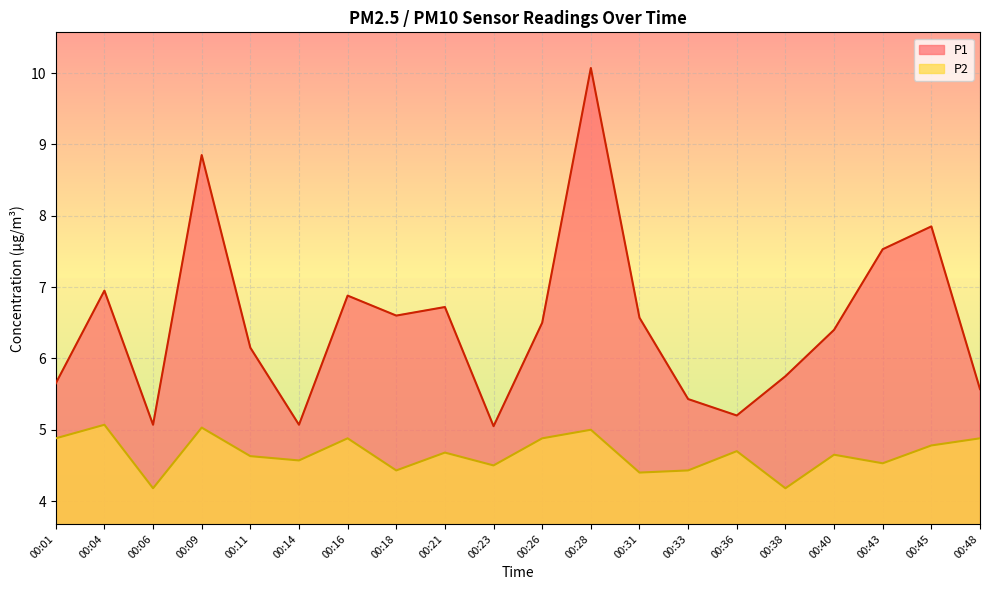

Where is the first local minimum for P1?

00:06